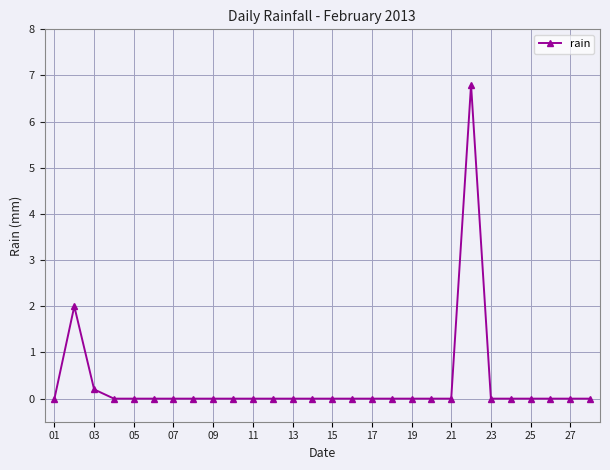

What is the value of the 2nd point from the left?

2.0